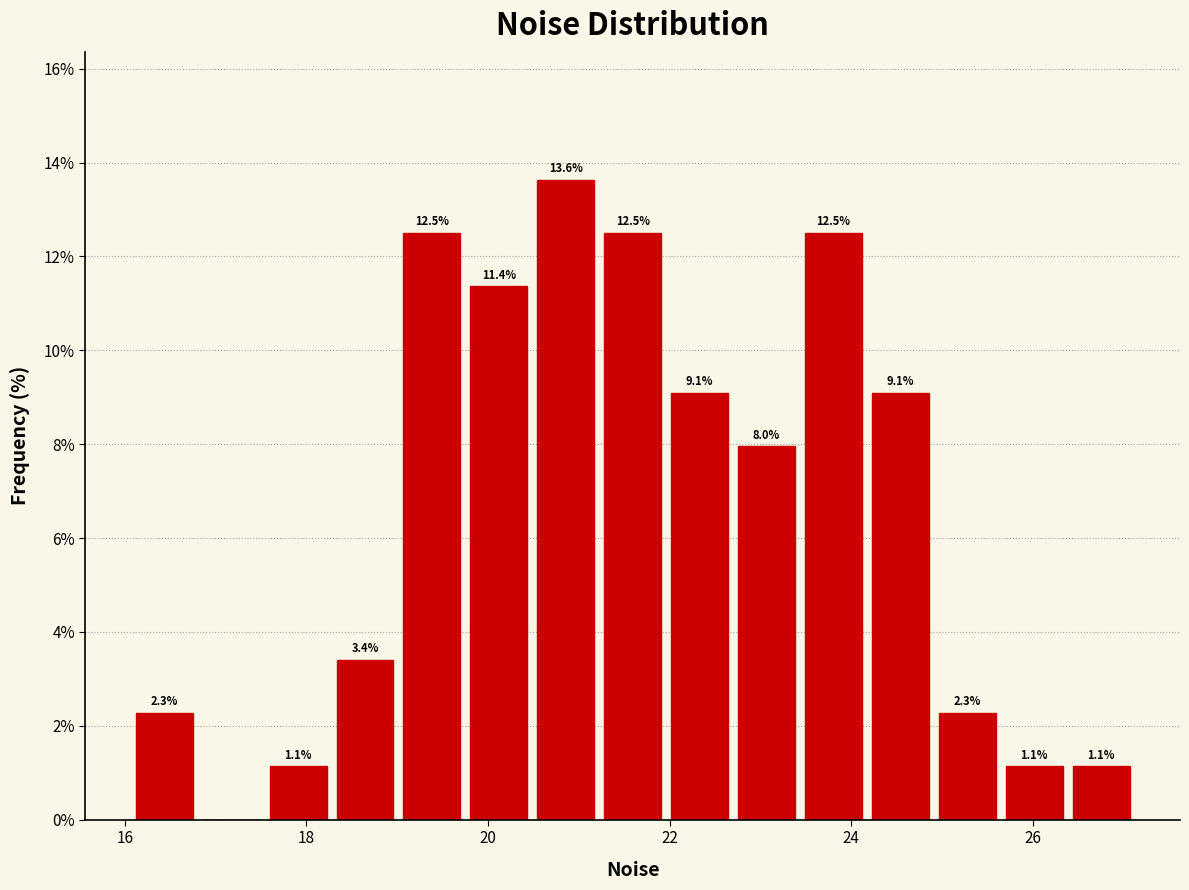

Read against the x-axis, roughly where is the centre of the tallest bar?

20.8